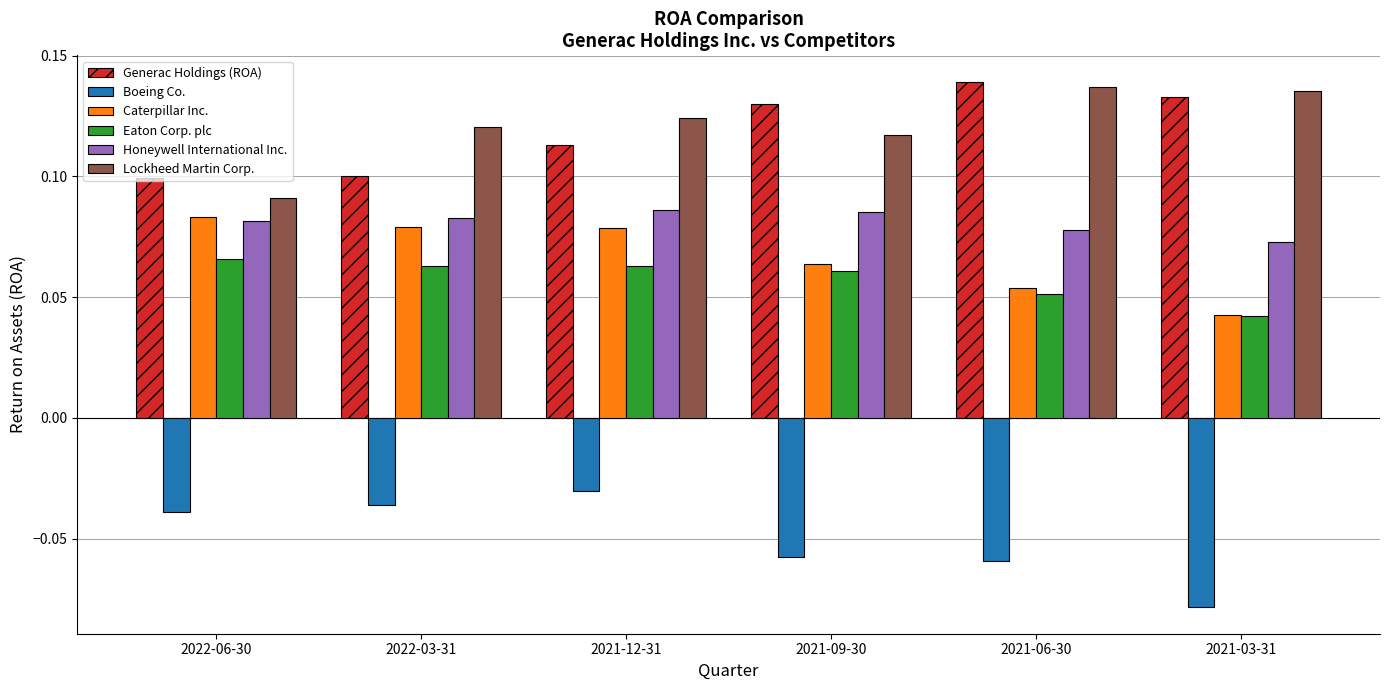

Between 2021-06-30 and 2021-03-31, which series saw the biggest shift?

Boeing Co.